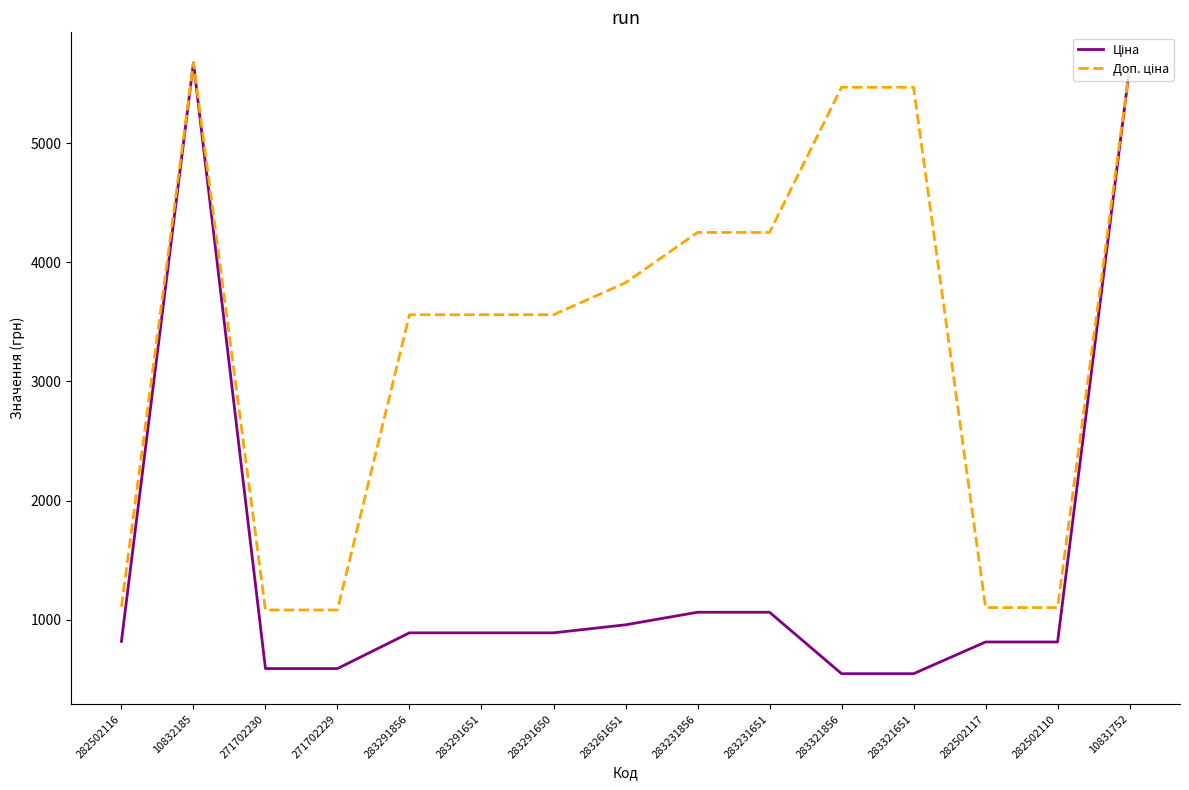

What is the difference between the highest and lowest values at 271702230?

491.7